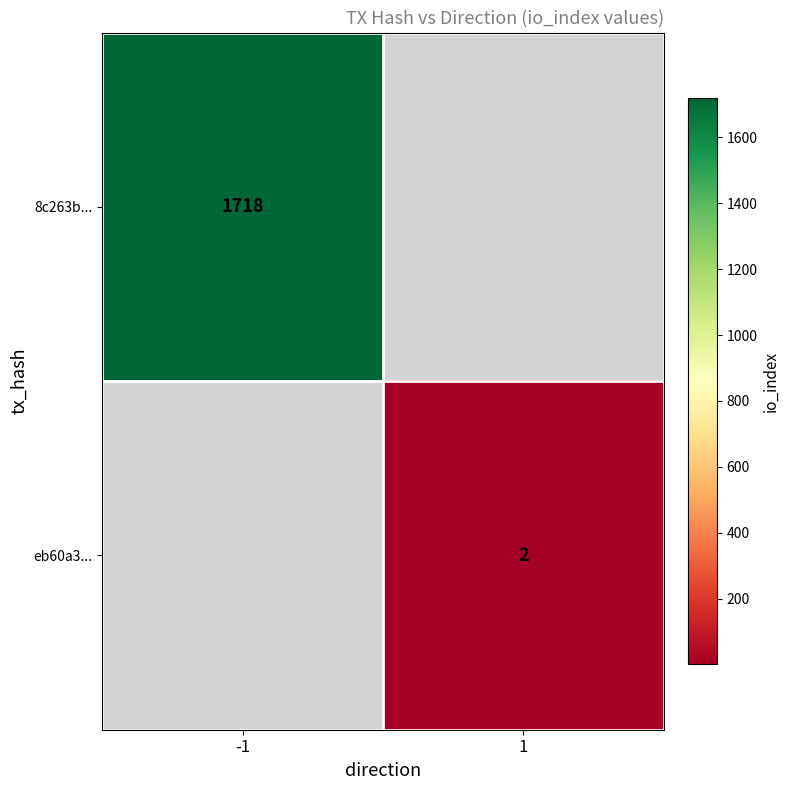

True or false: 8c263b... has a value of 1718 at -1.

True